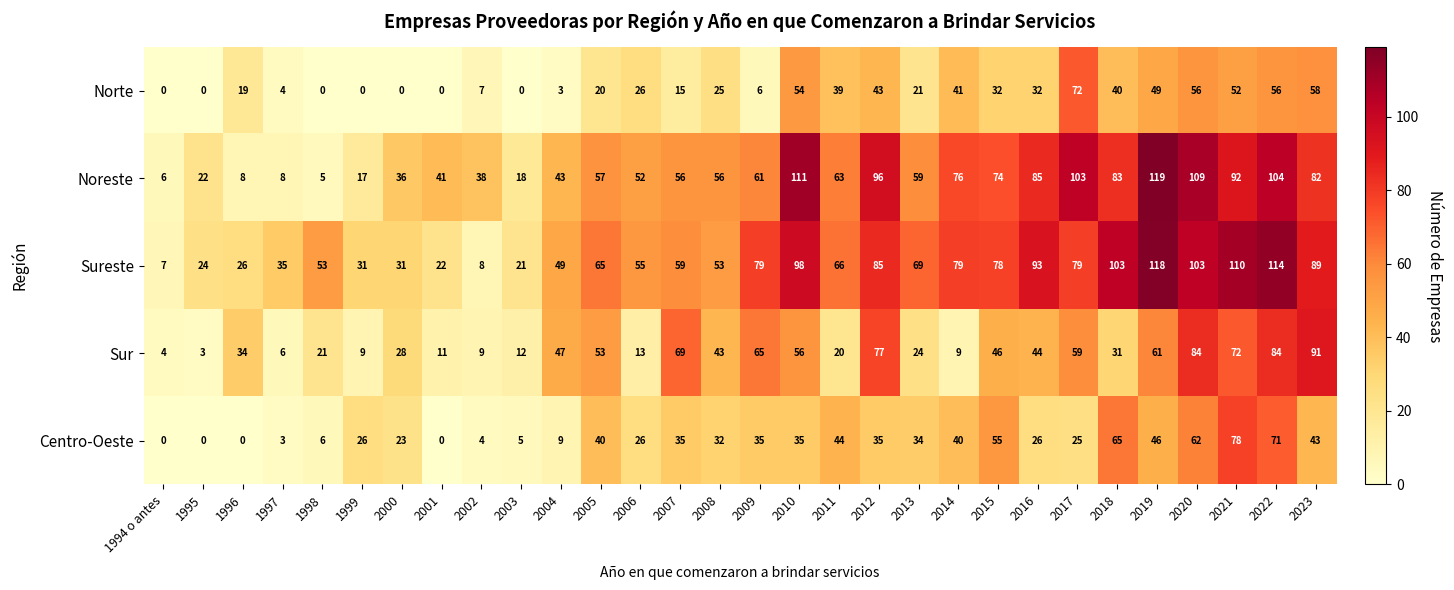

List the series in order of their peak value, highest first.

Noreste, Sureste, Sur, Centro-Oeste, Norte